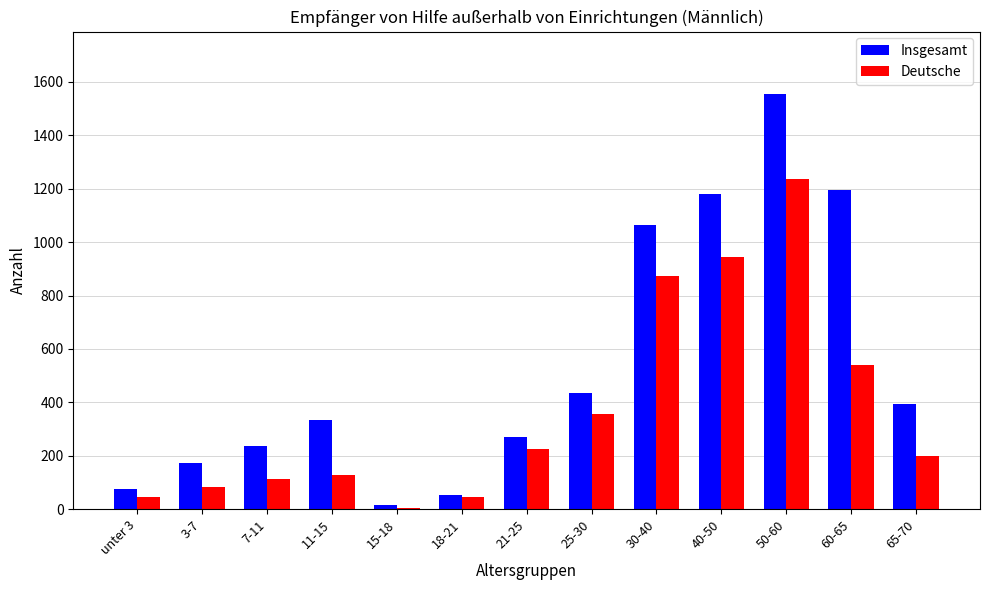

Where is Deutsche nearest to the value 620?

60-65